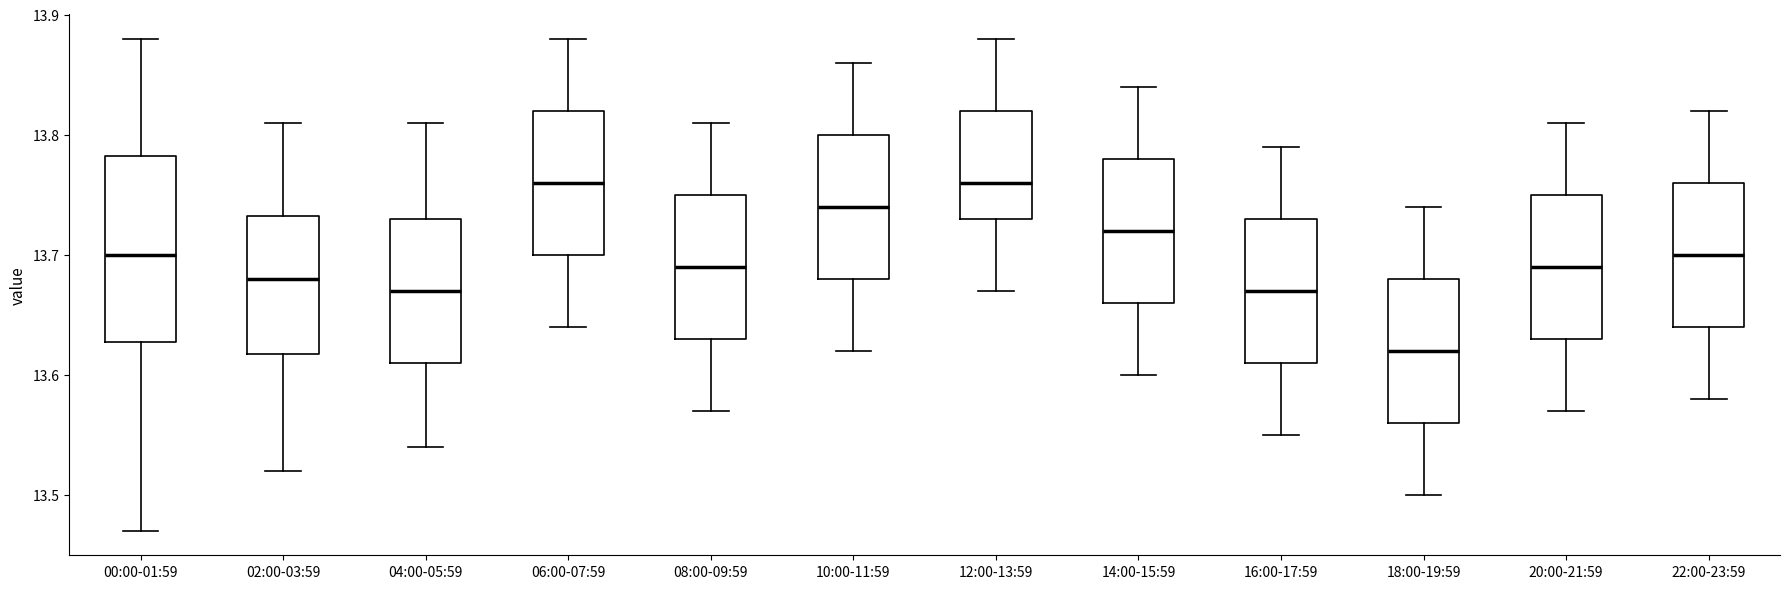

Where is the upper edge of the box for 02:00-03:59 on the y-axis? The values are not printed on the chart, so give them approximately, as read against the axis.

13.73